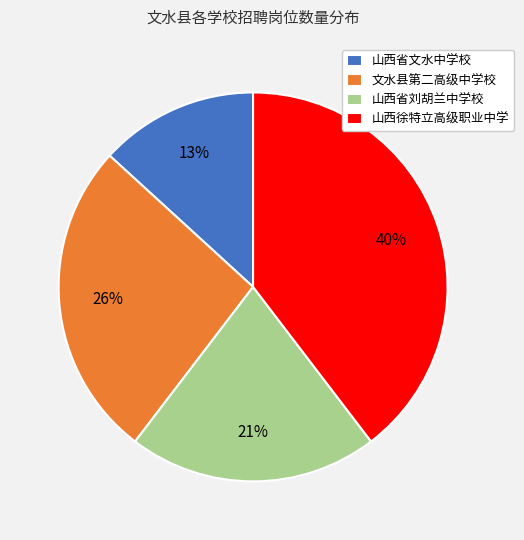

Does 山西徐特立高级职业中学 account for over 50% of the chart?

No